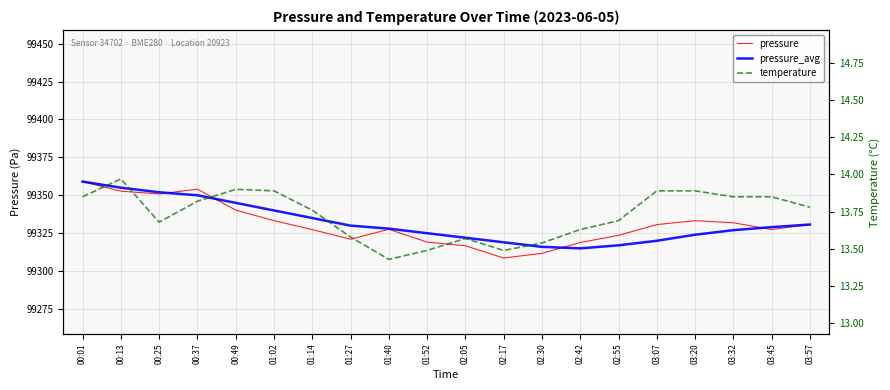

At which category is the sum across all series the highest?

00:01